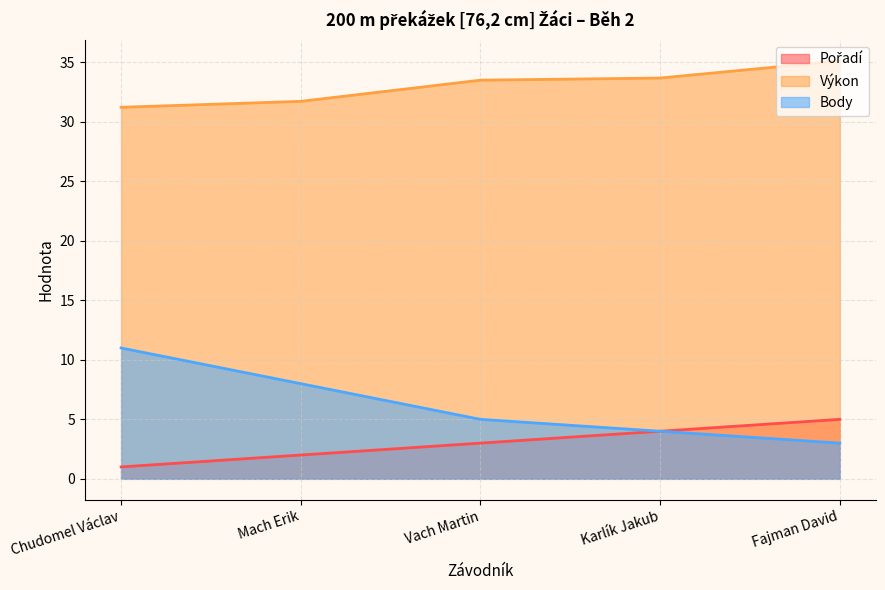

What is the sum of the Výkon values at Karlík Jakub and Chudomel Václav?

64.9